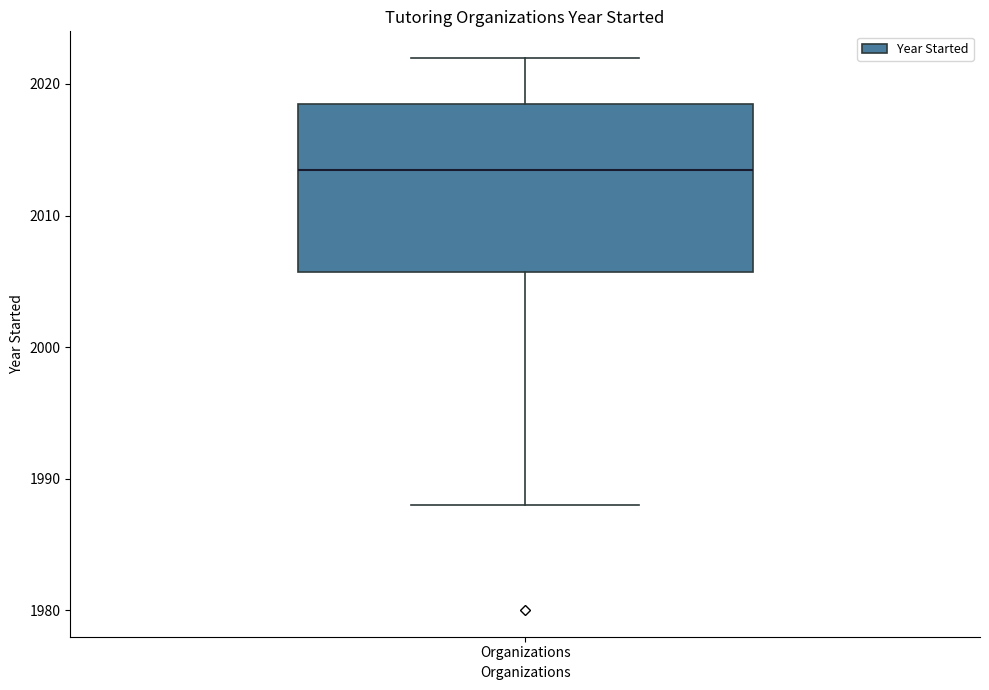

Transcribe this box plot: give where the median line is, the range the box spans, and where the two whiskers end, as read against the y-axis. The values are not printed on the chart, so give them approximately, as read against the axis.

median 2014, box 2006 to 2019, whiskers 1988 to 2022